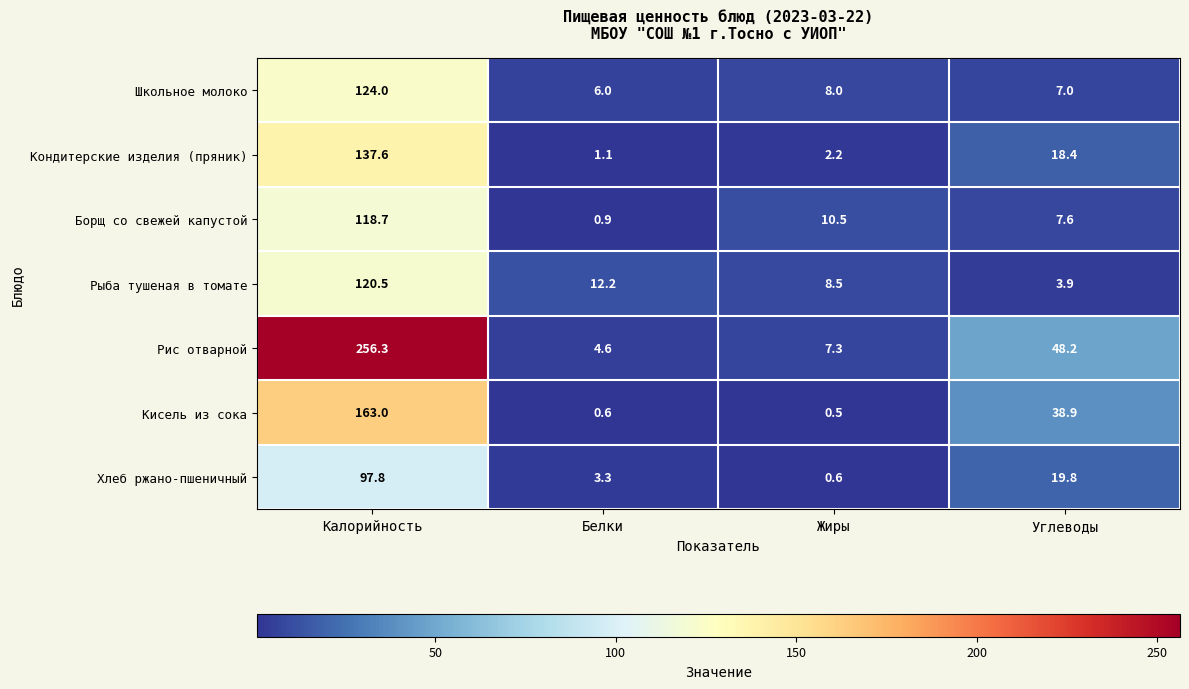

Rank the series at Калорийность from lowest to highest value.

Хлеб ржано-пшеничный, Борщ со свежей капустой, Рыба тушеная в томате, Школьное молоко, Кондитерские изделия (пряник), Кисель из сока, Рис отварной